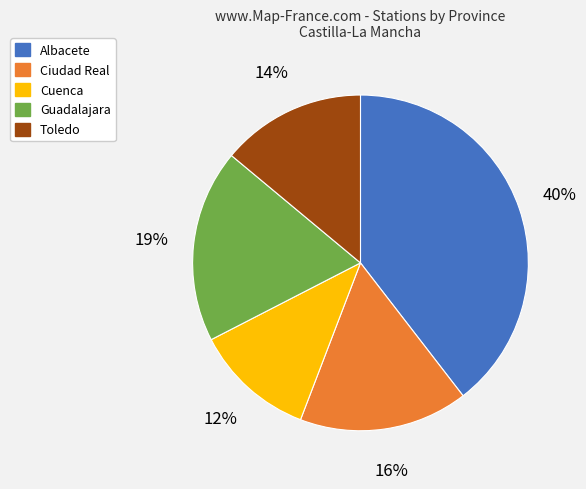

Rank the categories by value from highest to lowest.

Albacete, Guadalajara, Ciudad Real, Toledo, Cuenca